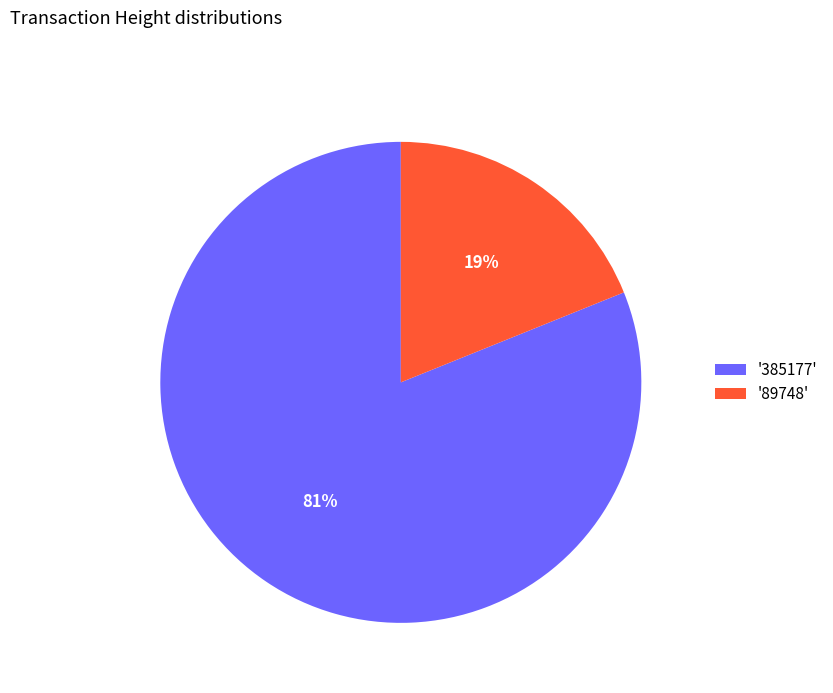

Is the sum of '89748' and '385177' greater than half?

Yes